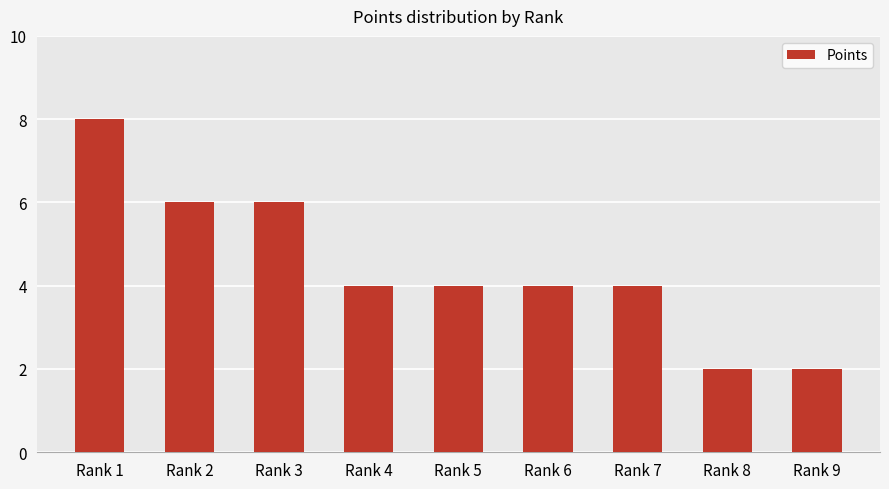

How many distinct data groups are displayed?

1